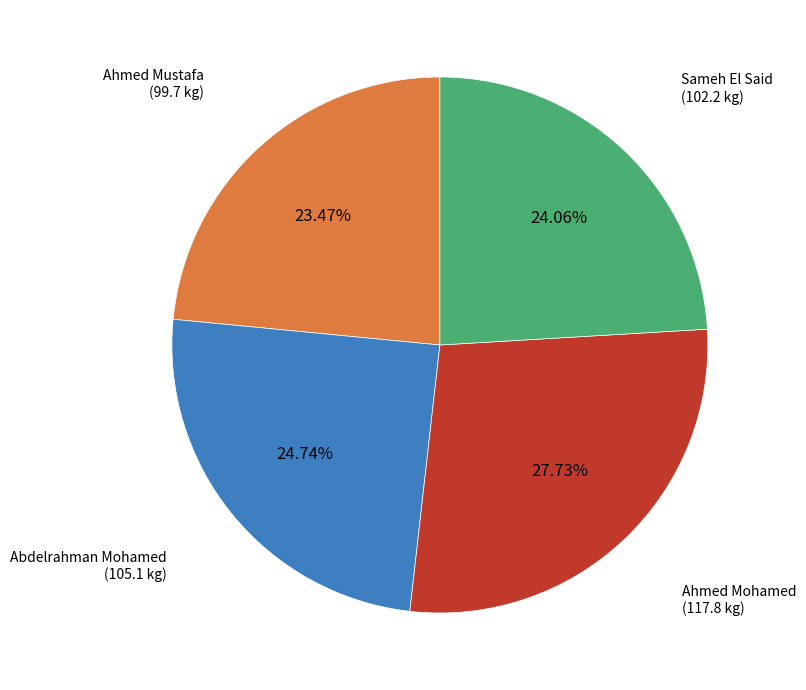

To the nearest percent, what percentage of the pie is Sameh El Said?

24%